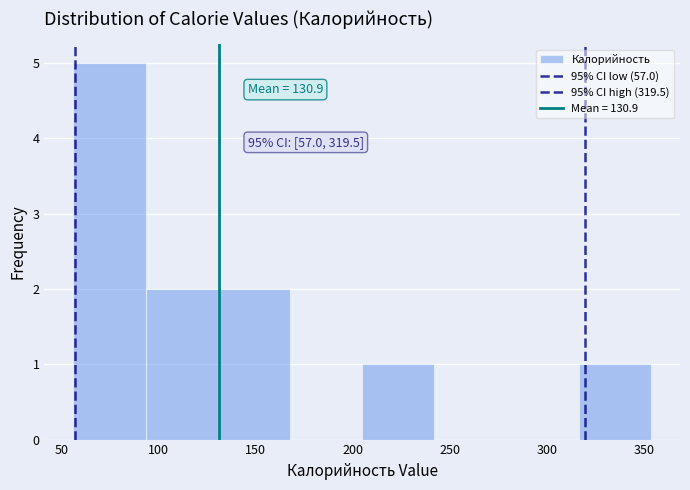

Which range on the x-axis has the tallest bar?

55 to 95